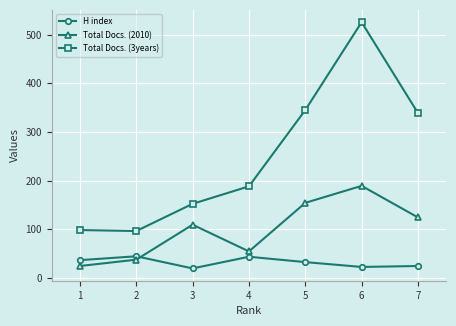

What is the spread (max minus min) of values at 2?

59